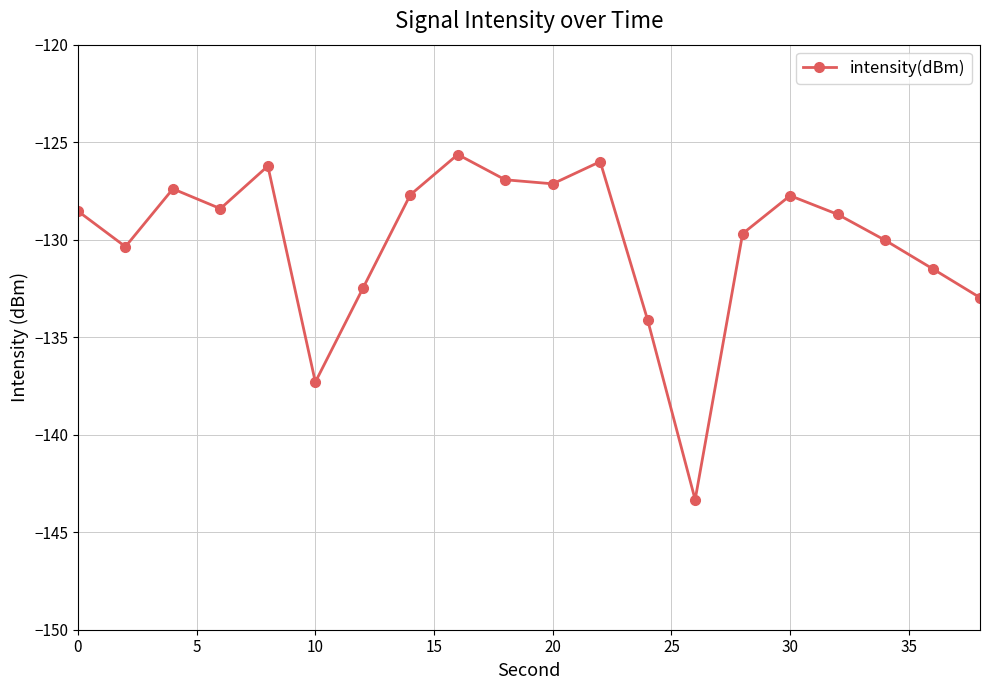

What is the difference between the maximum and second lowest values?

11.7